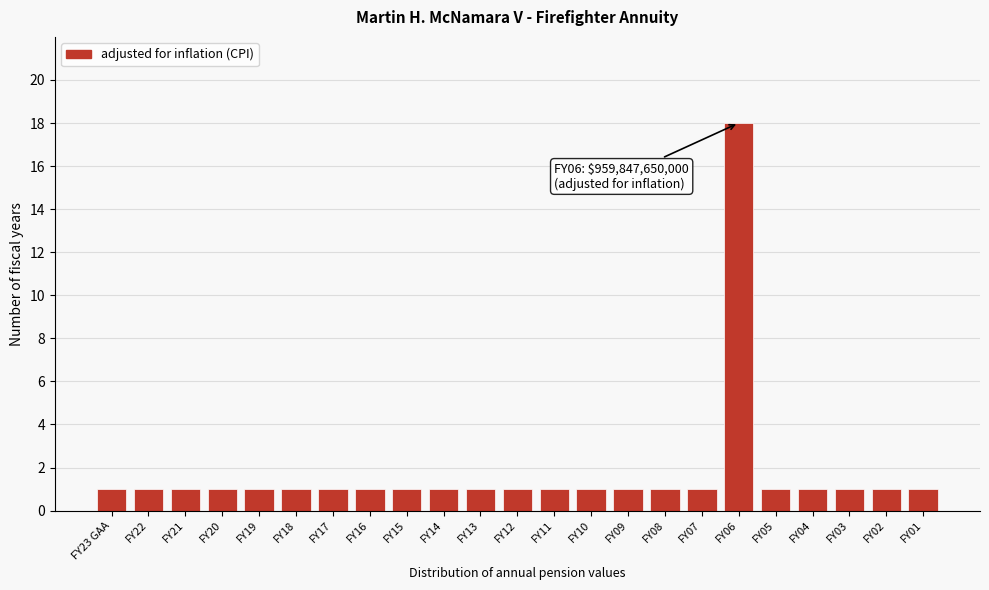

Reading right to left, what are all the values shown in this chart?

FY01=1	FY02=1	FY03=1	FY04=1	FY05=1	FY06=18	FY07=1	FY08=1	FY09=1	FY10=1	FY11=1	FY12=1	FY13=1	FY14=1	FY15=1	FY16=1	FY17=1	FY18=1	FY19=1	FY20=1	FY21=1	FY22=1	FY23 GAA=1